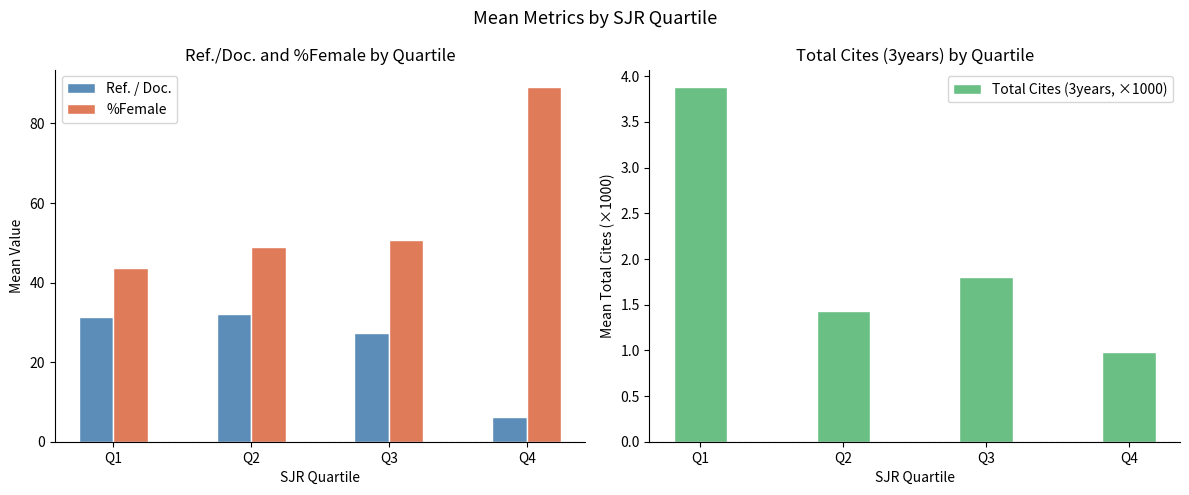

Which series has the largest total across all categories?

%Female